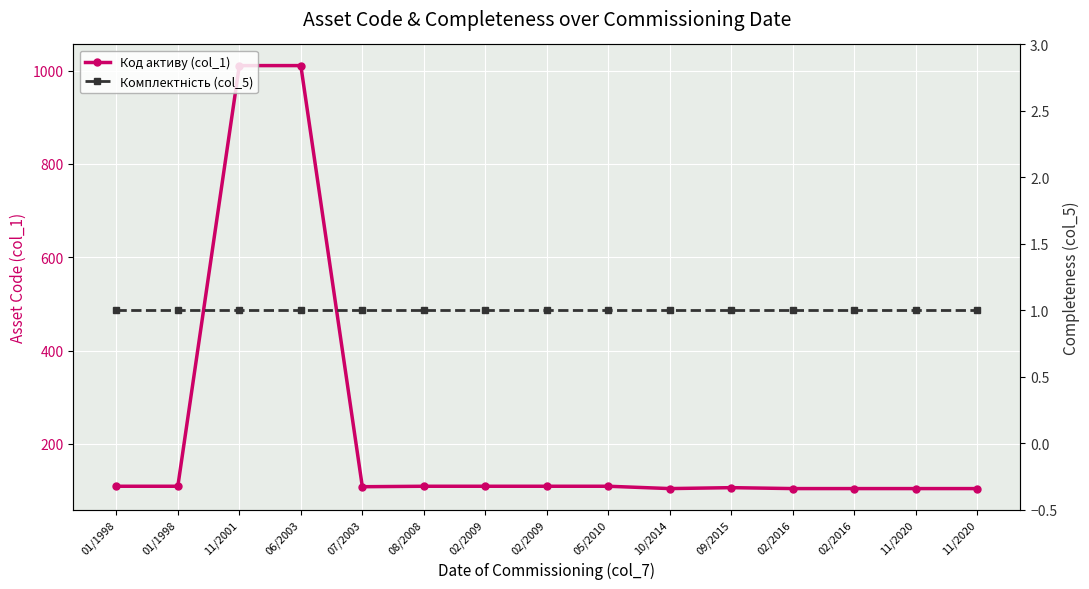

Which category has the lowest value across all series?

01/1998